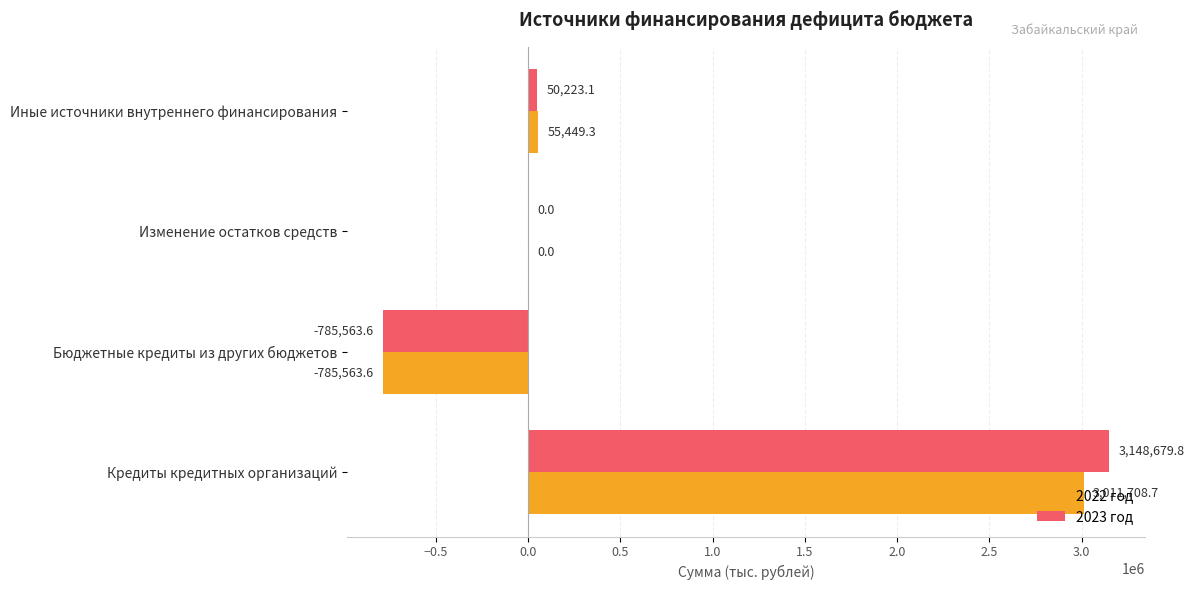

At which label is 2023 год closest to 1181558?

Иные источники внутреннего финансирования